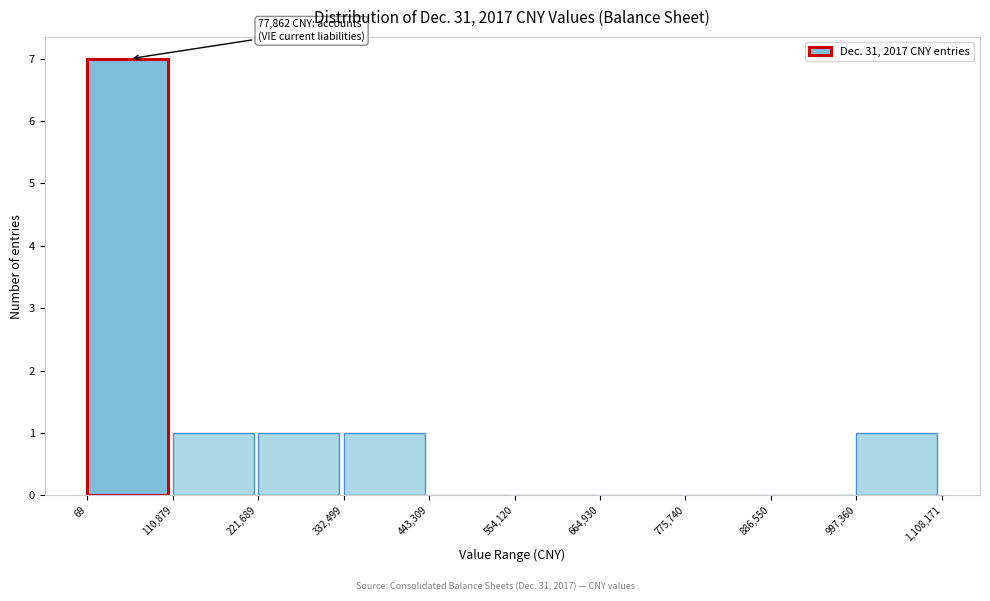

Which range on the x-axis has the tallest bar?

69 to 110,879